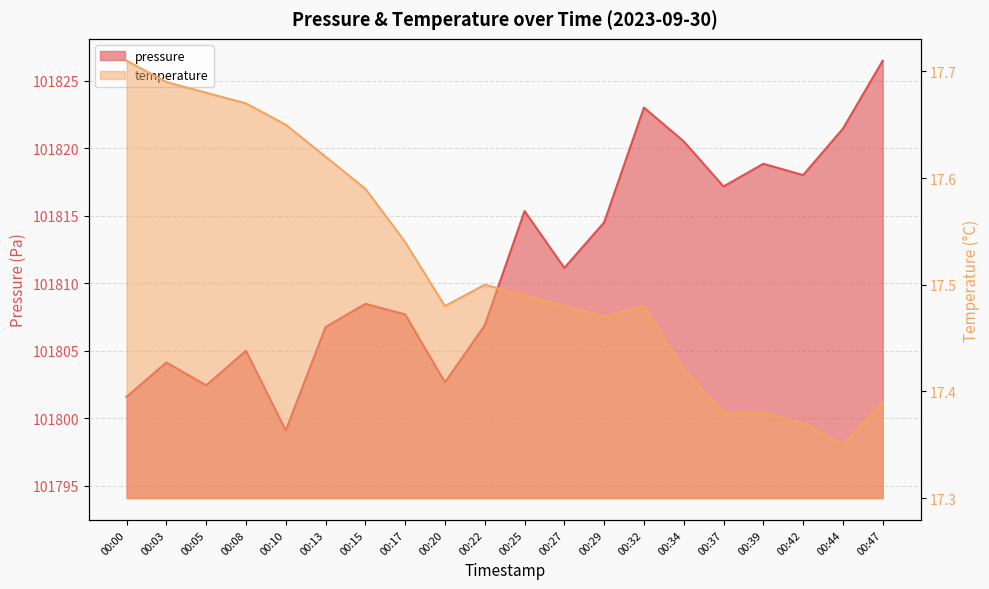

The temperature series shows 30.1 at 00:39. True or false?

False